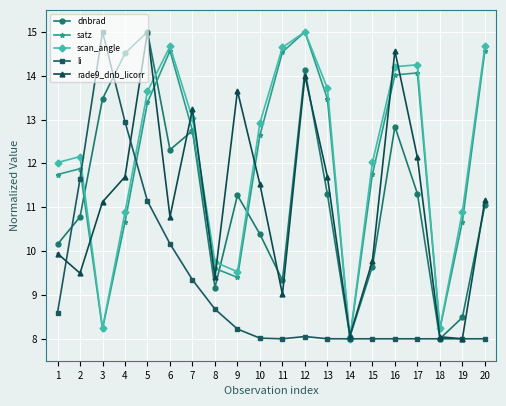

At how many categories does at least one series exceed 9?

18